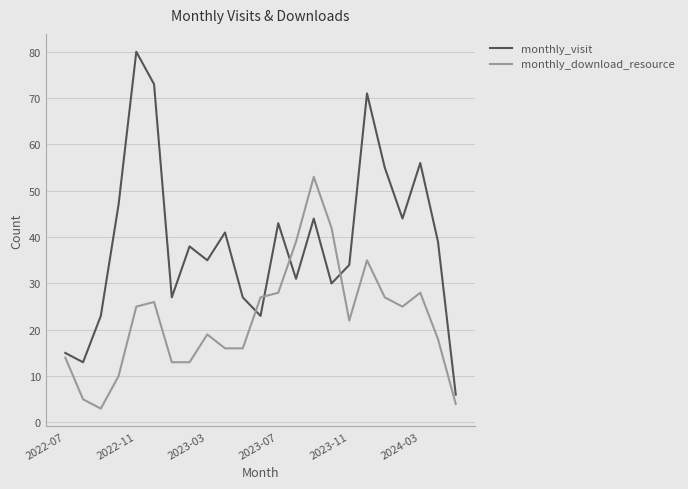

List the series in order of their peak value, lowest first.

monthly_download_resource, monthly_visit